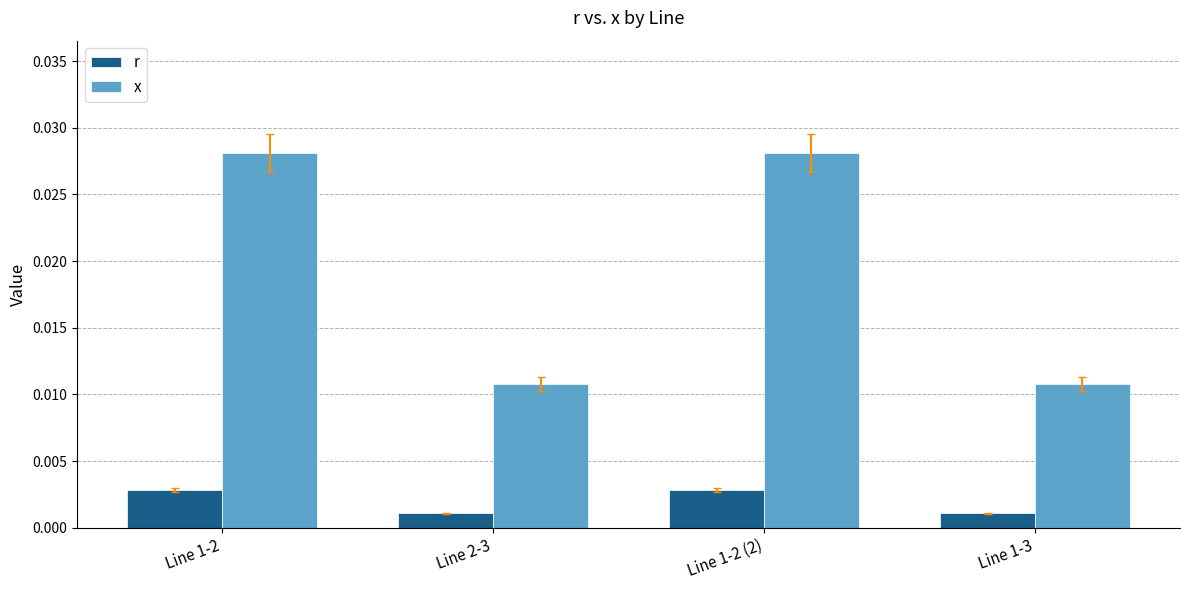

What is the label of the 1st bar from the left?

Line 1-2